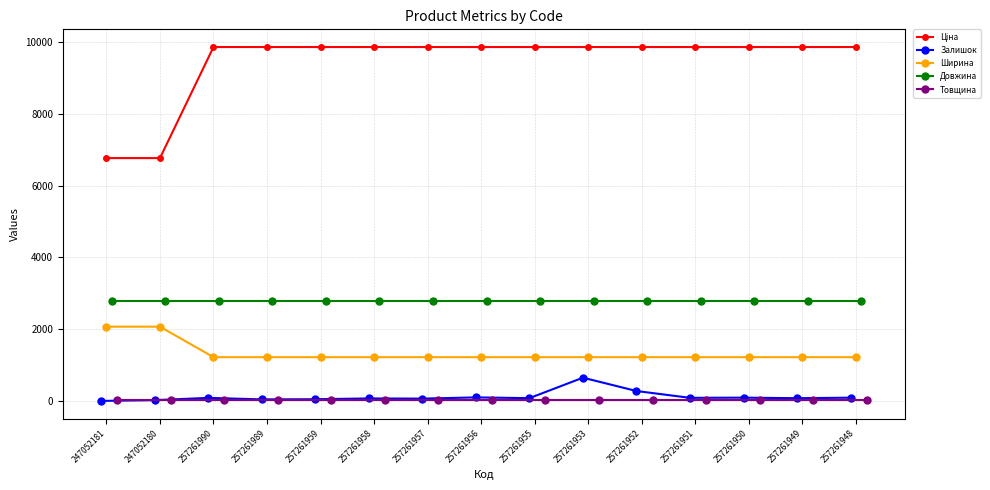

How many lines are shown in the chart?

5